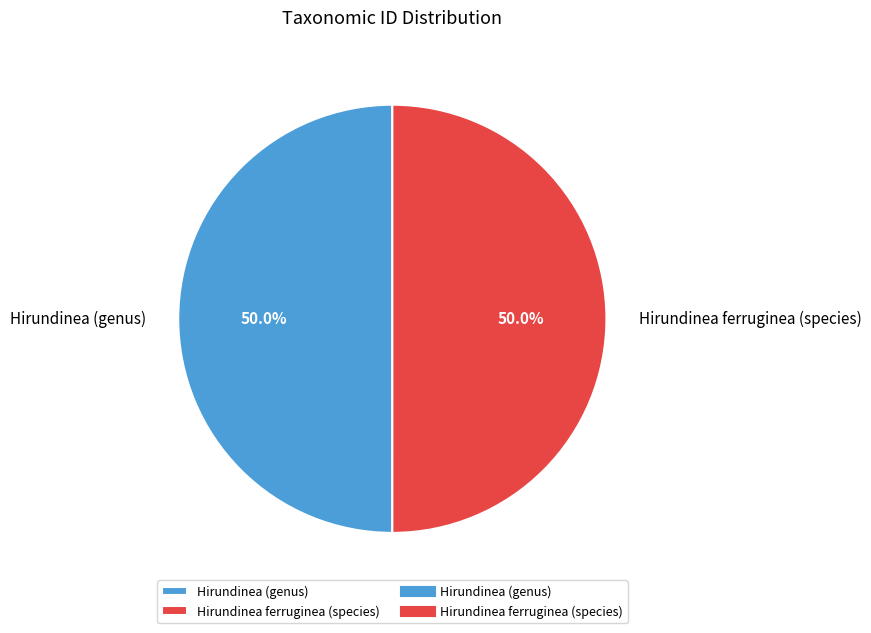

What percentage do Hirundinea ferruginea (species) and Hirundinea (genus) together represent?

100.0%